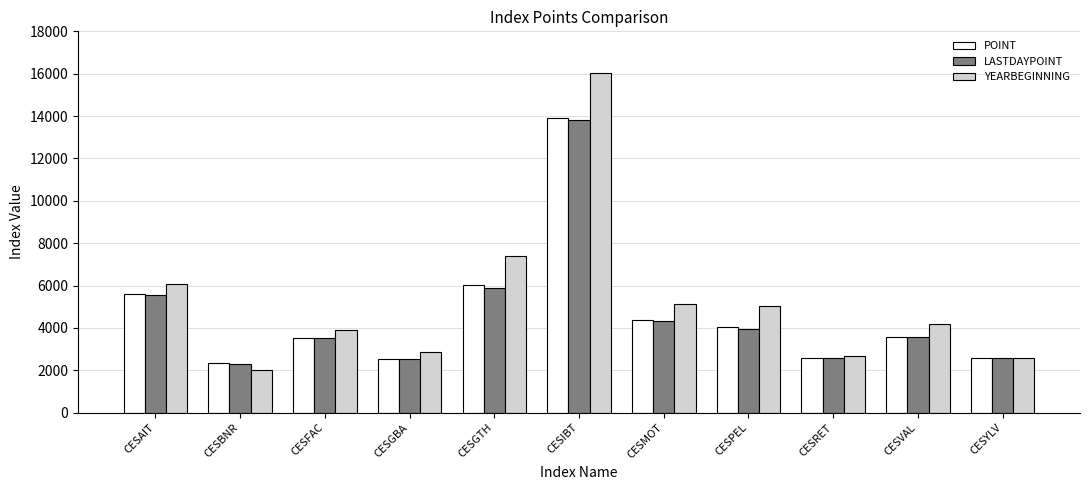

Count the number of categories in the chart.

11